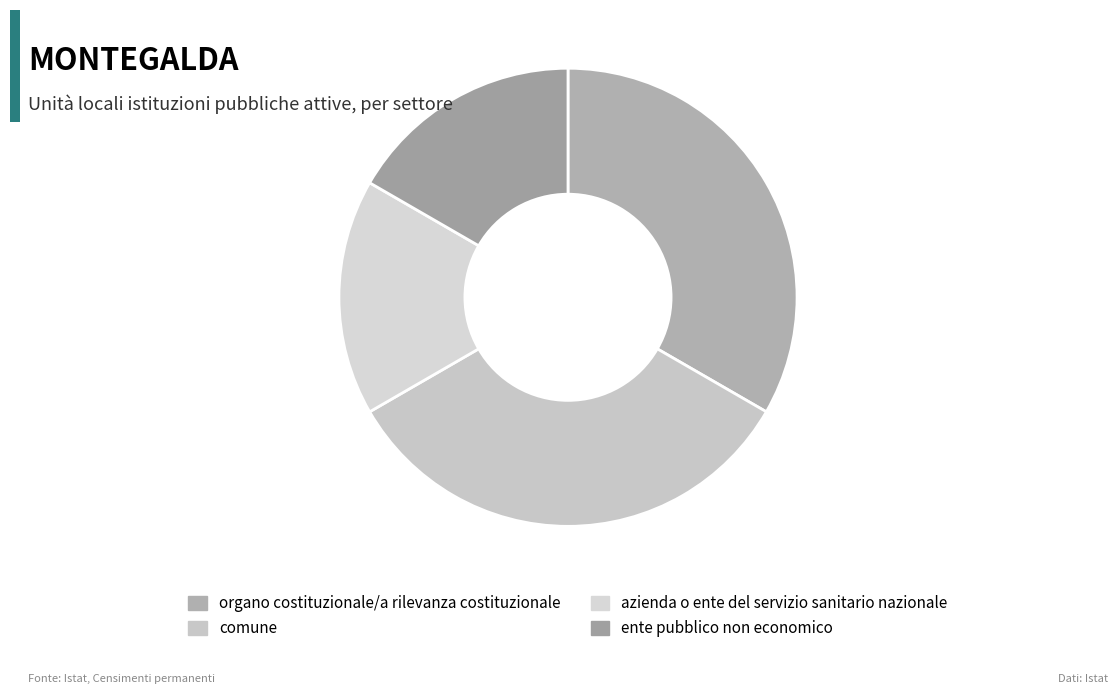

What is the change in value from organo costituzionale/a rilevanza costituzionale to azienda o ente del servizio sanitario nazionale?

-1